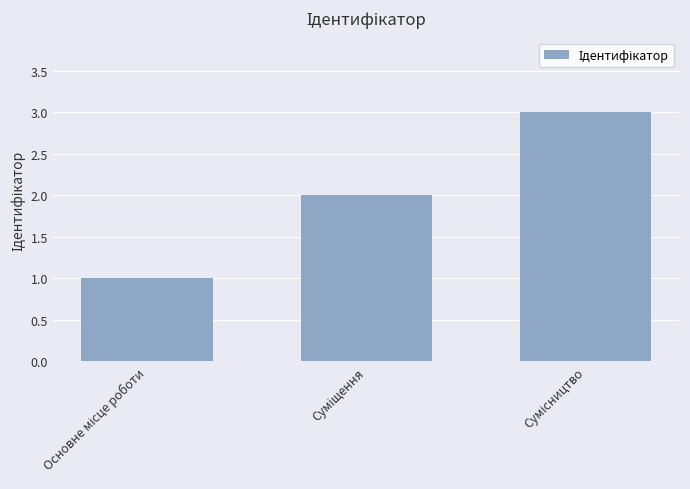

What is the maximum value shown in the chart?

3